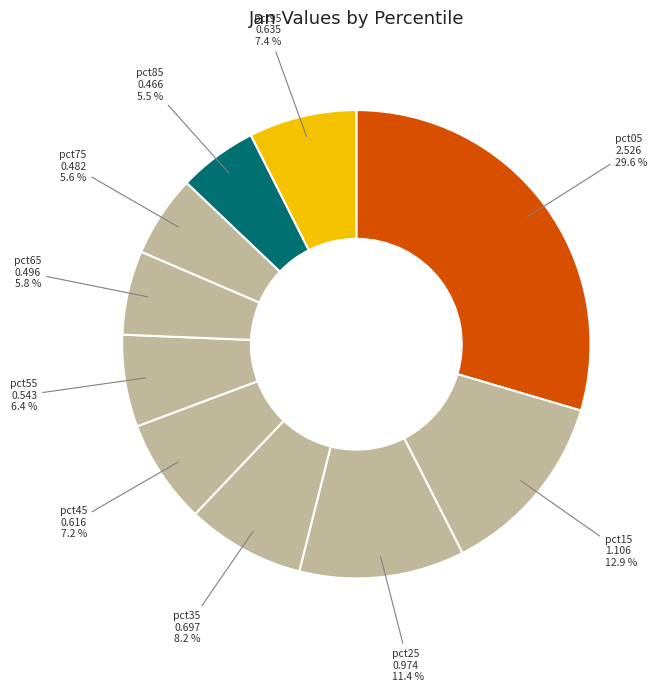

How many slices are in this pie chart?

10